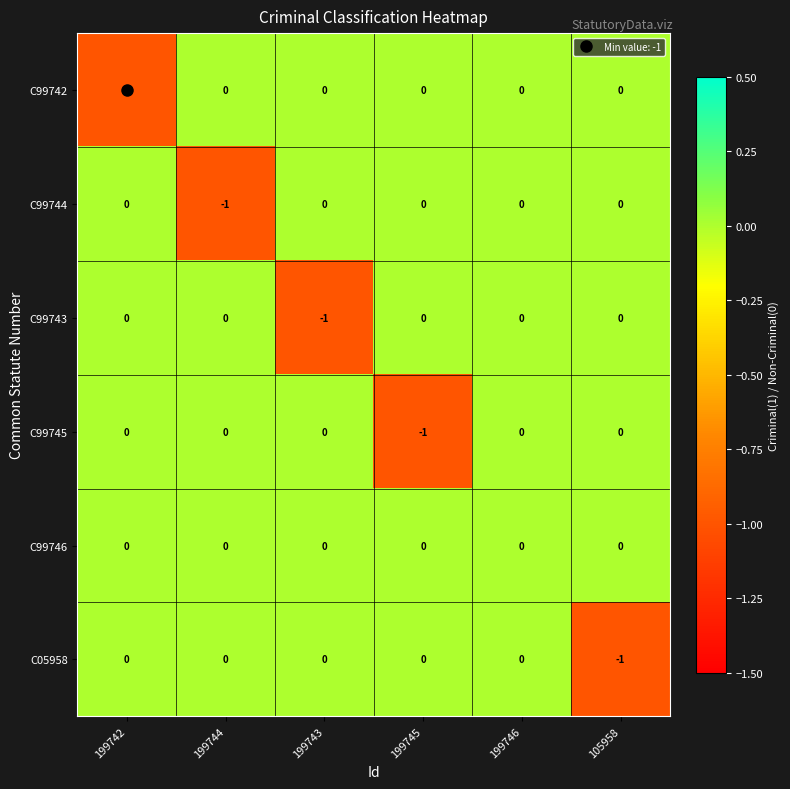

True or false: C99744 has a value of 1 at 199745.

False